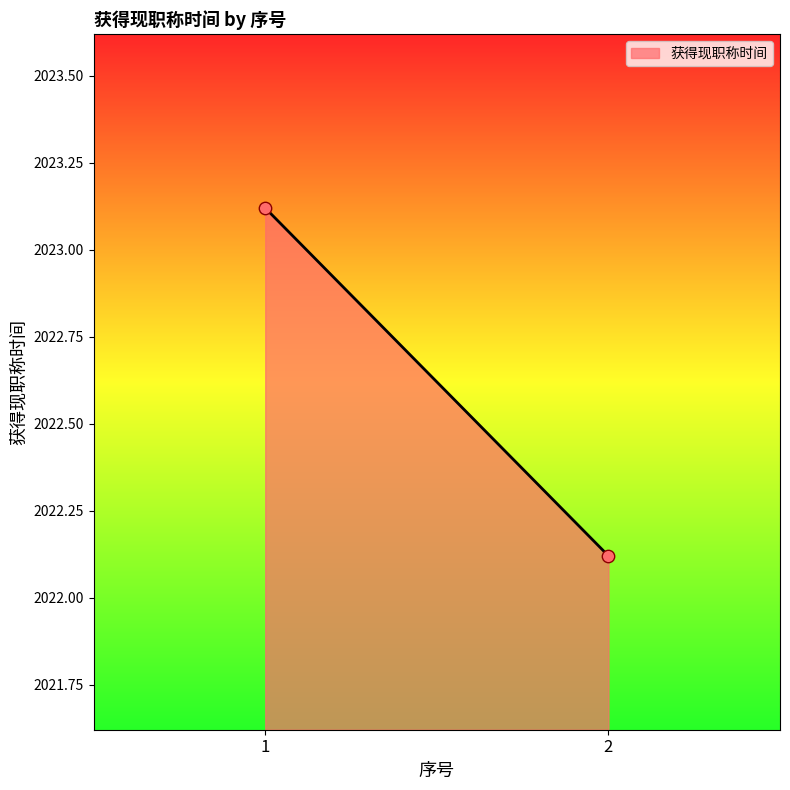

What Y value in the scatter plot is closest to 2022?

2022.1